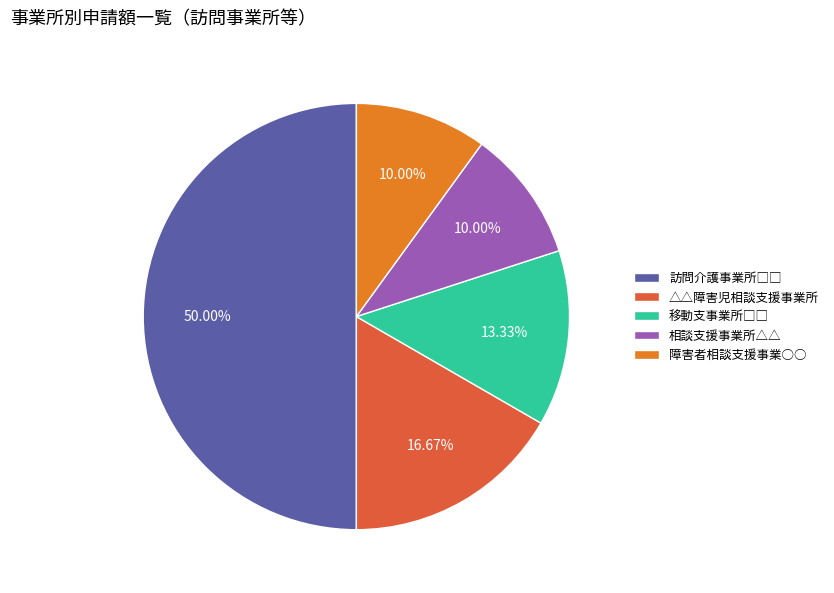

To the nearest percent, what portion does 相談支援事業所△△ represent?

10%